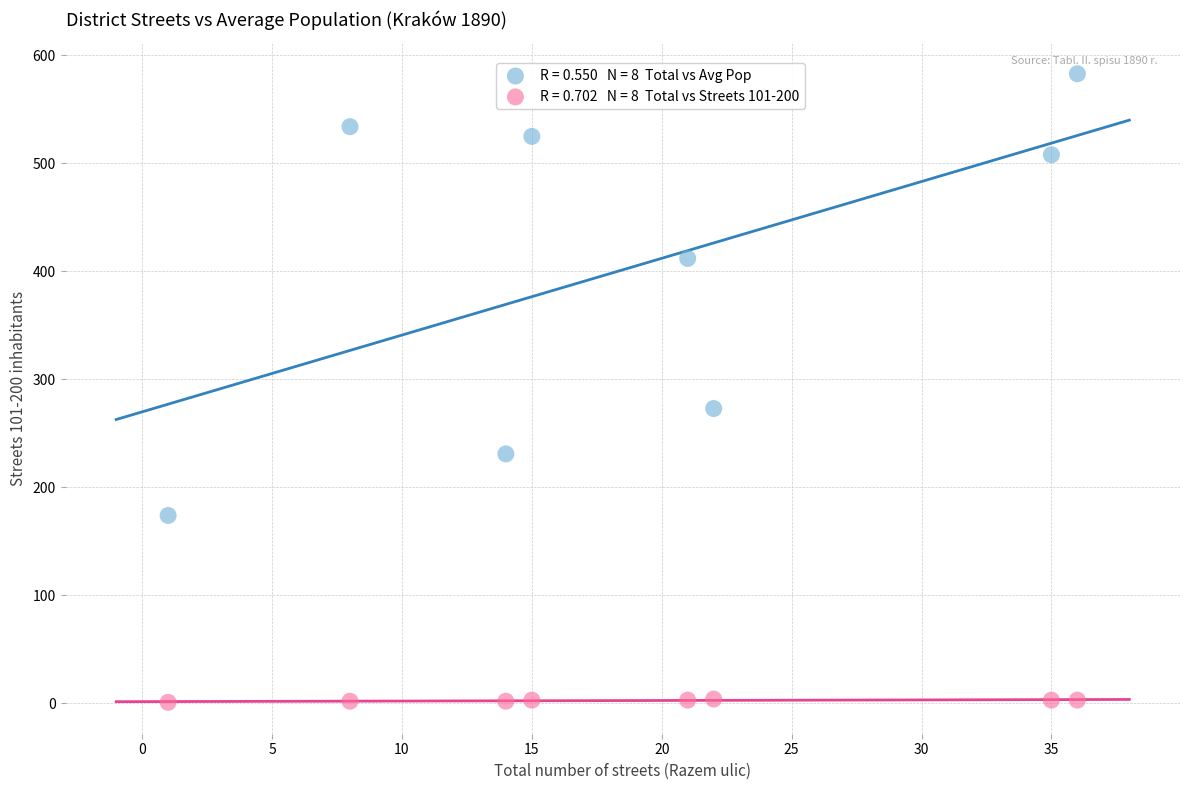

Across all data points, what is the range of Y values (max minus min)?

582